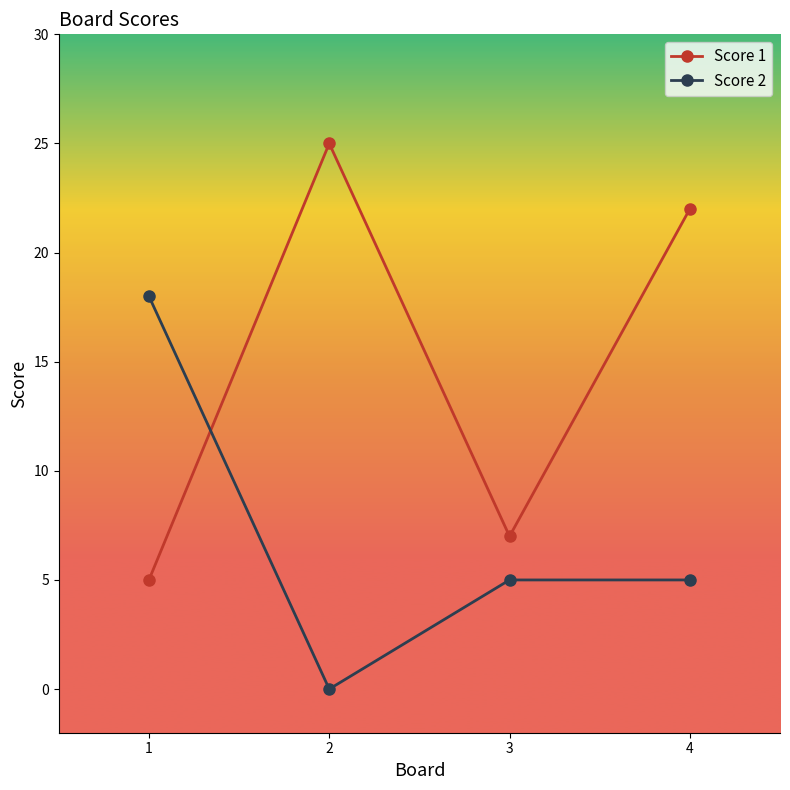

True or false: Score 2 has a value of 5 at 3.

True